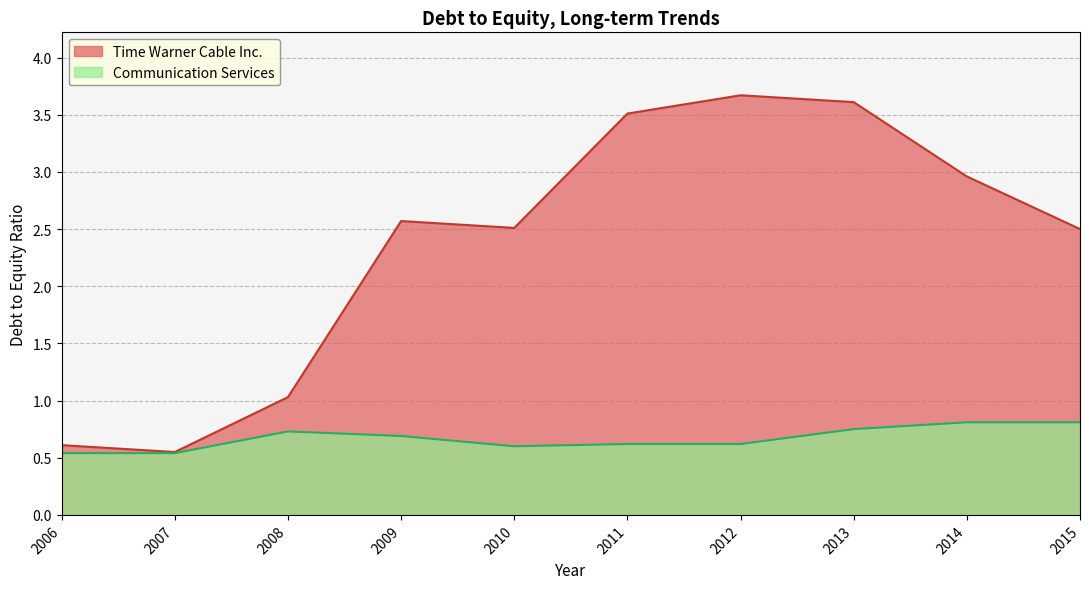

At which category is the sum across all series the highest?

2013